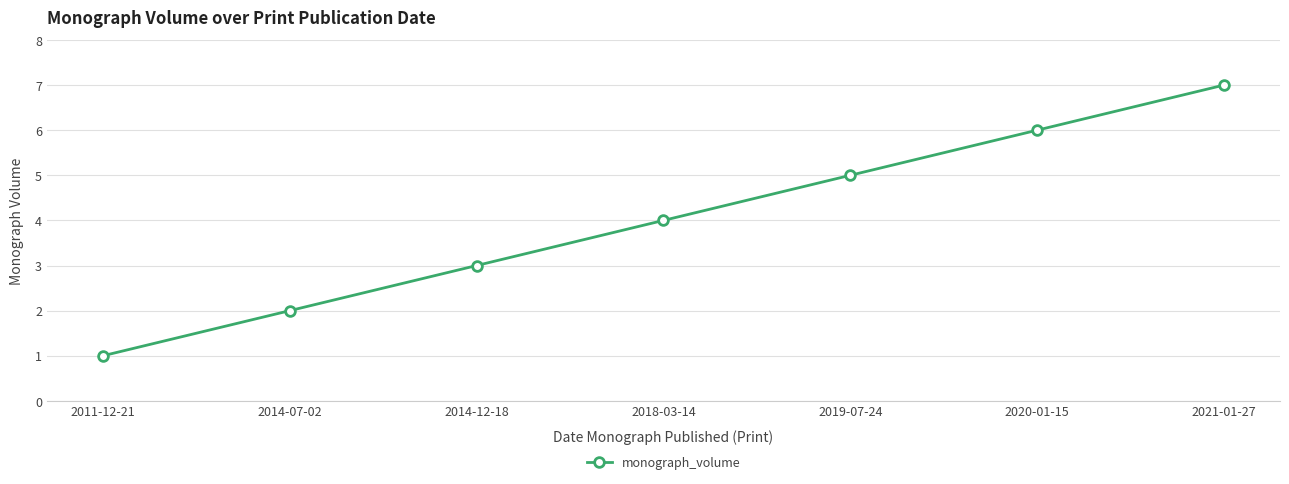

Rank the categories by value from highest to lowest.

2021-01-27, 2020-01-15, 2019-07-24, 2018-03-14, 2014-12-18, 2014-07-02, 2011-12-21